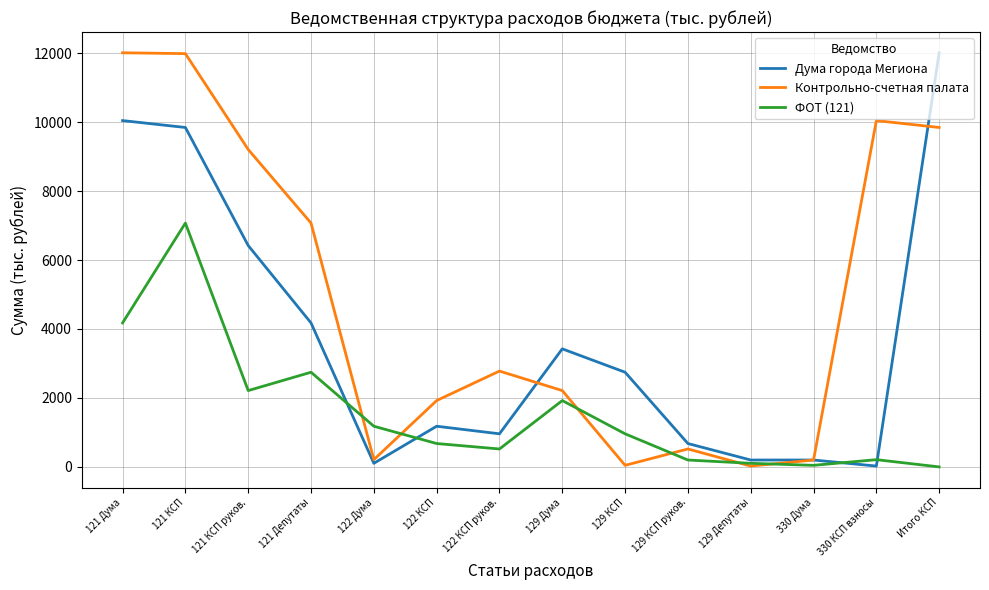

Rank the series at 121 Депутаты from highest to lowest value.

Контрольно-счетная палата, Дума города Мегиона, ФОТ (121)